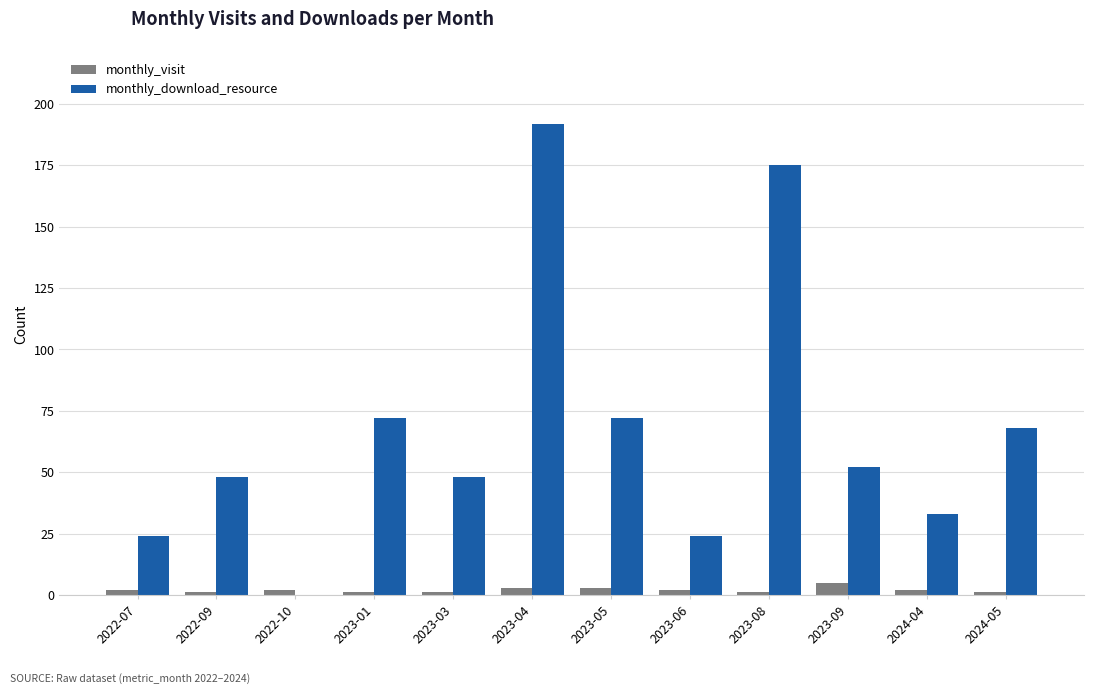

At which category is the sum across all series the highest?

2023-04